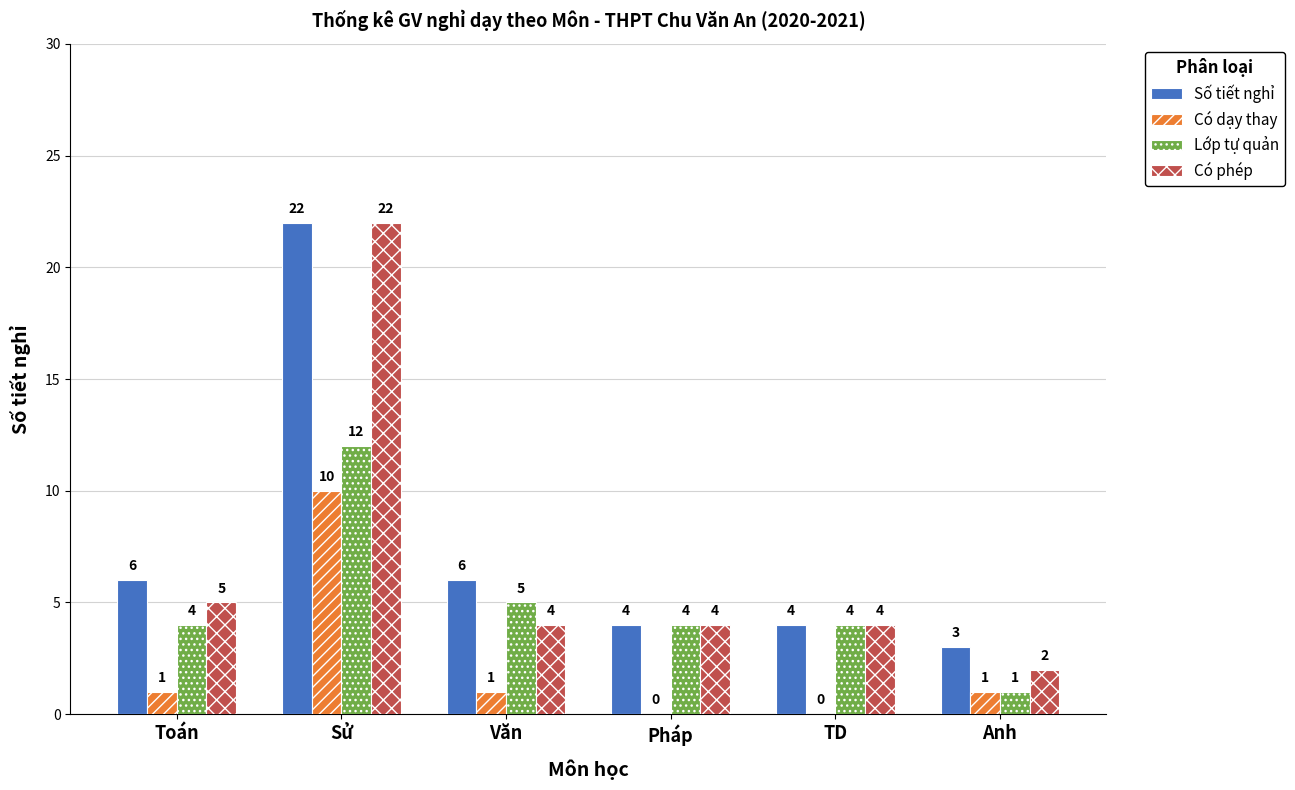

What is the sum of all Lớp tự quản values?

30